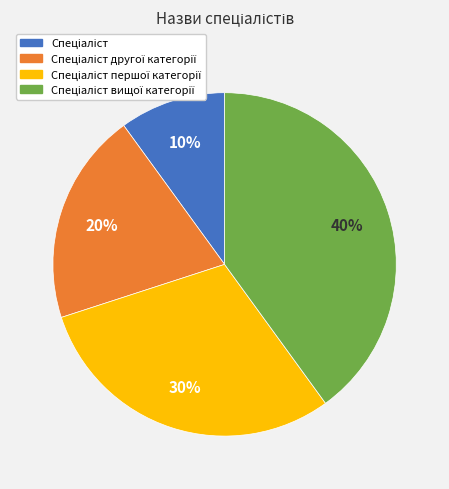

Is there a majority slice in this chart?

No